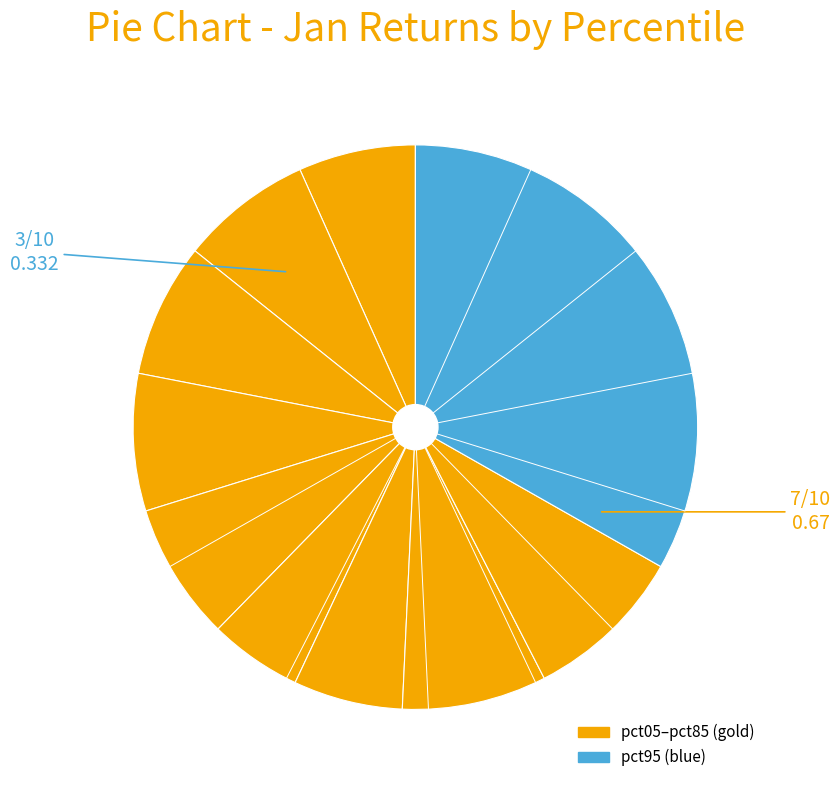

Which category has the smallest portion of the pie?

pct55